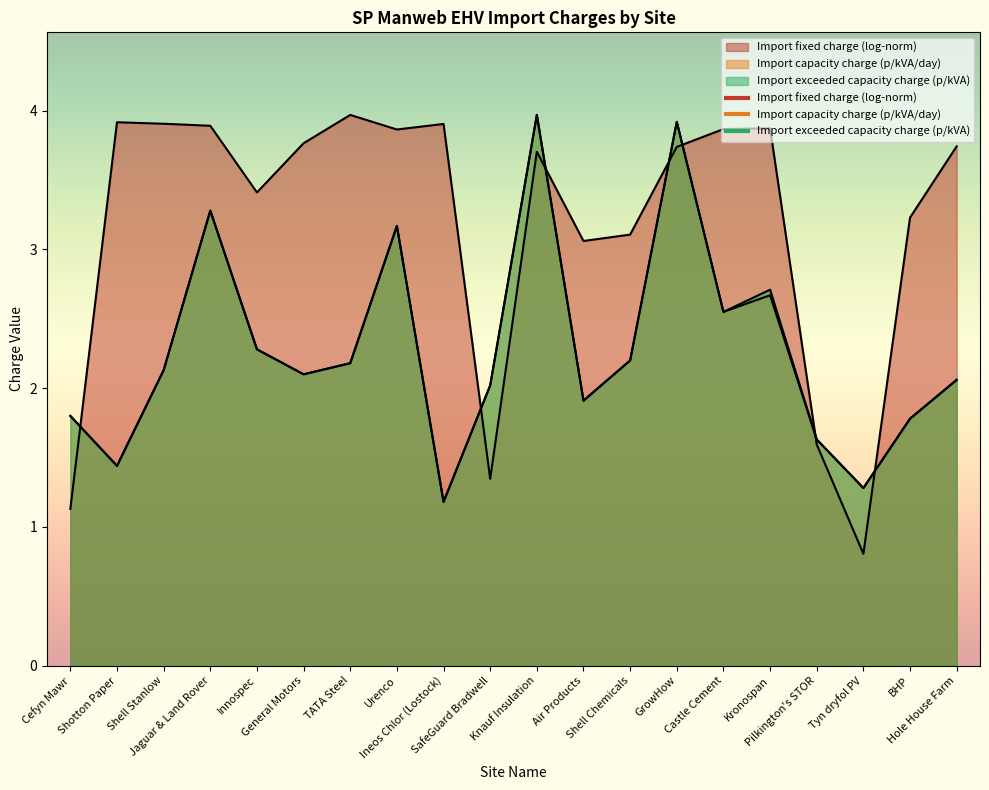

At which category is the sum across all series the highest?

Knauf Insulation